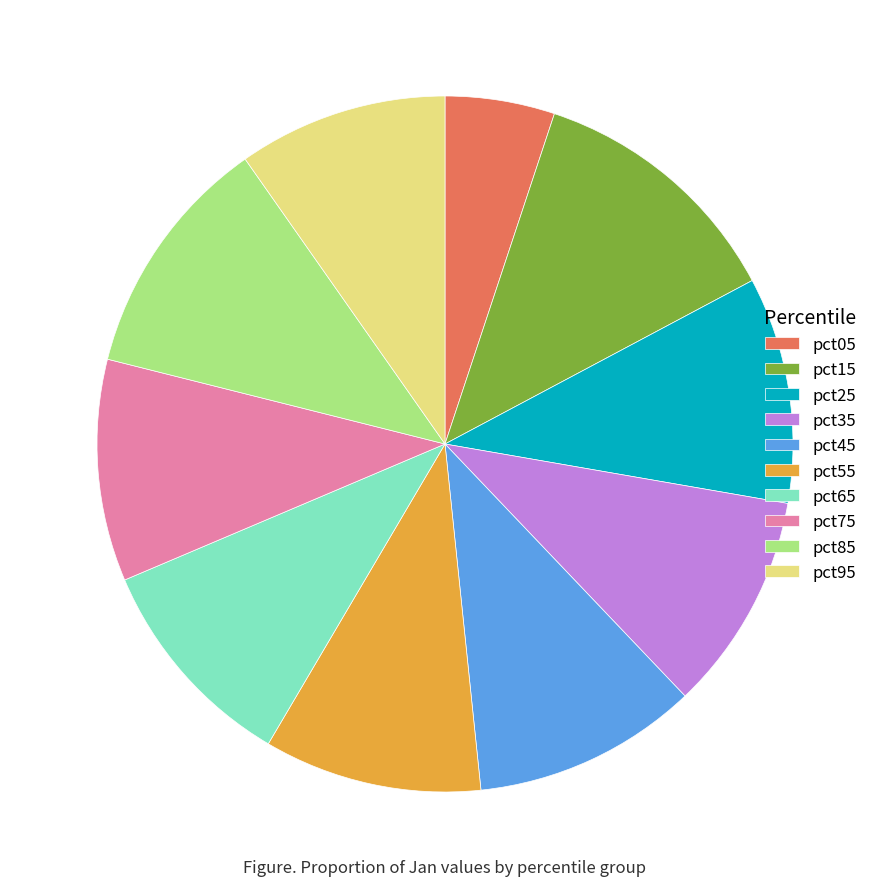

What is the largest slice in the pie chart?

pct15